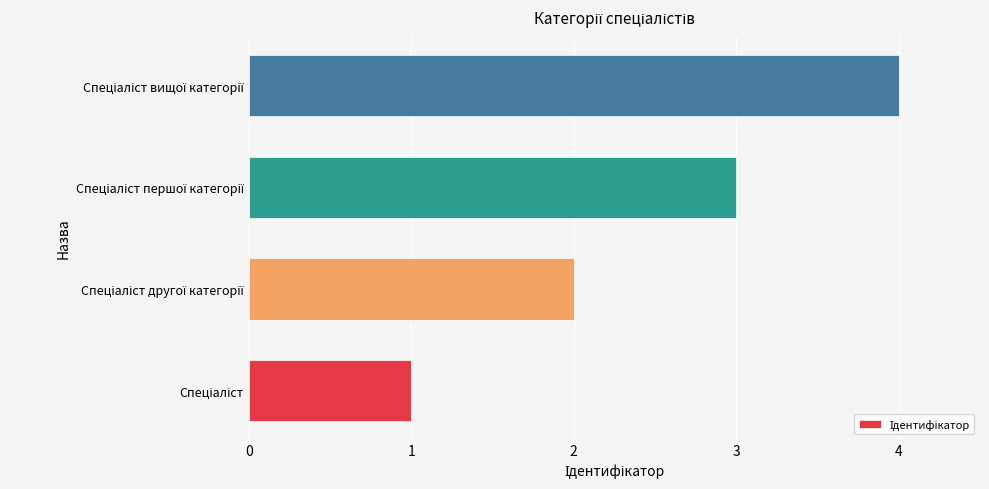

What is the difference between the maximum and minimum values?

3